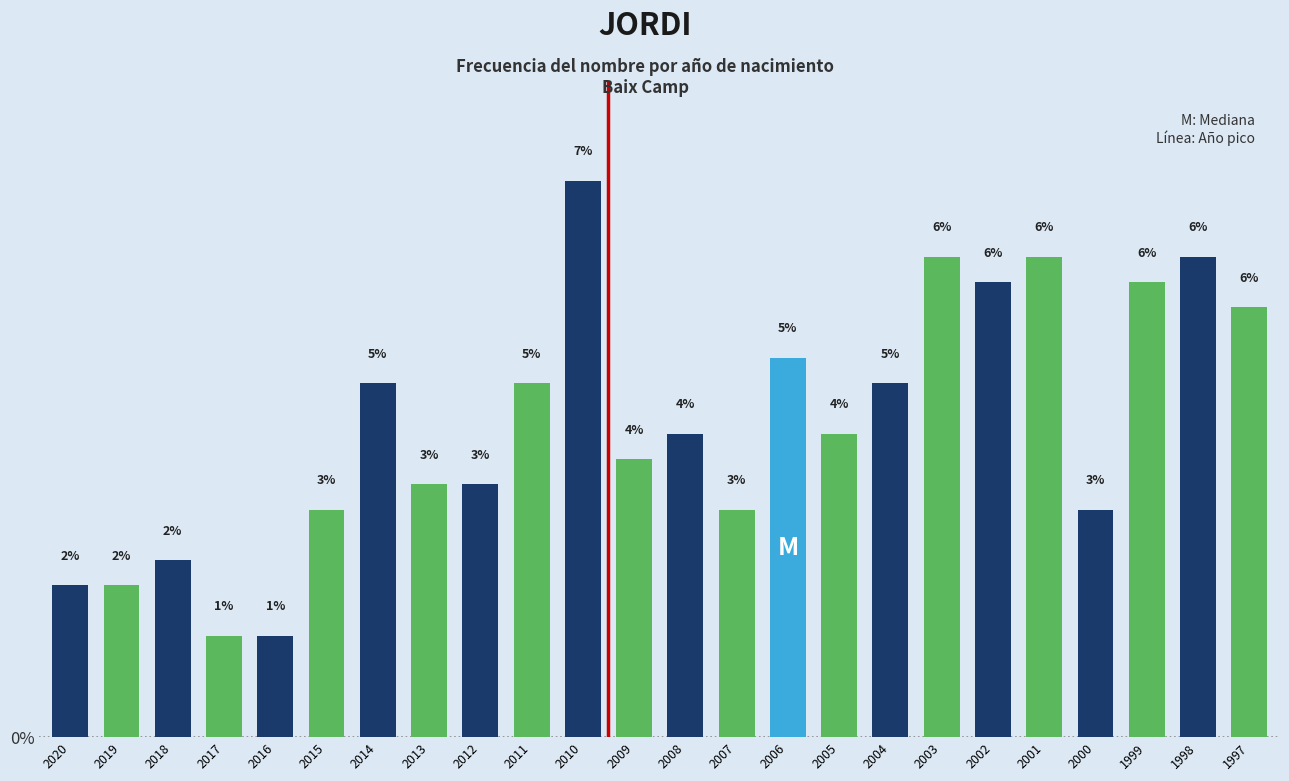

What is the difference between the values at 2012 and 2016?

2.0